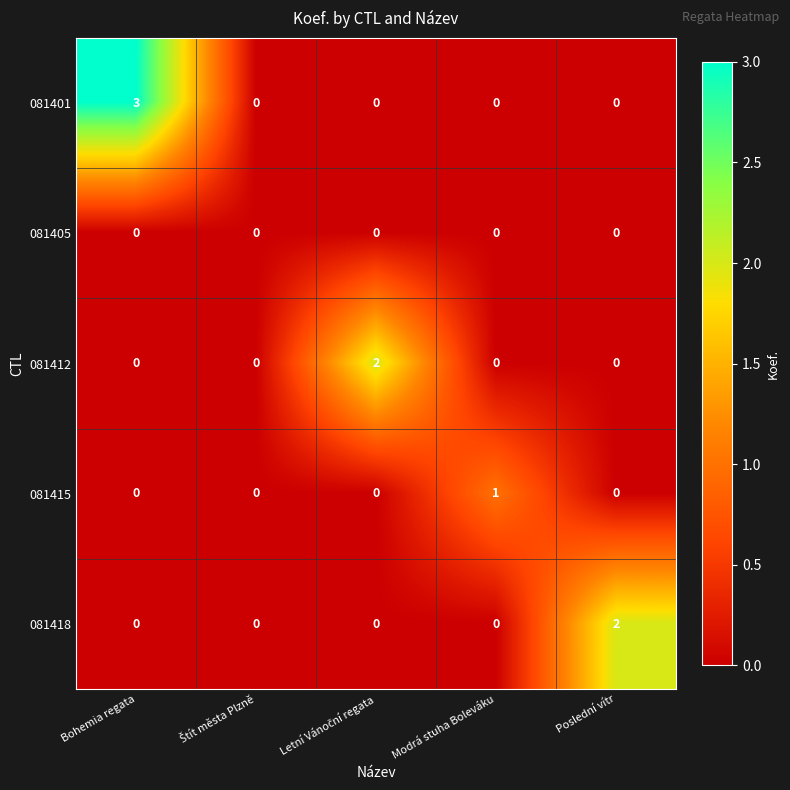

Is it true that 081412 equals 0 at Poslední vítr?

True